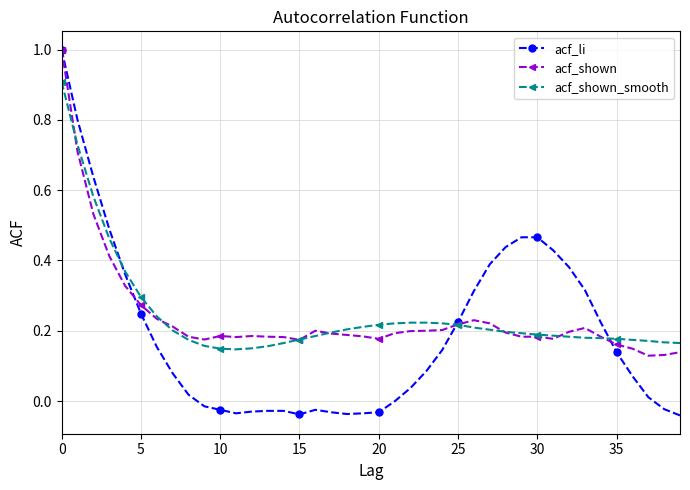

At how many categories does at least one series exceed 0?

40